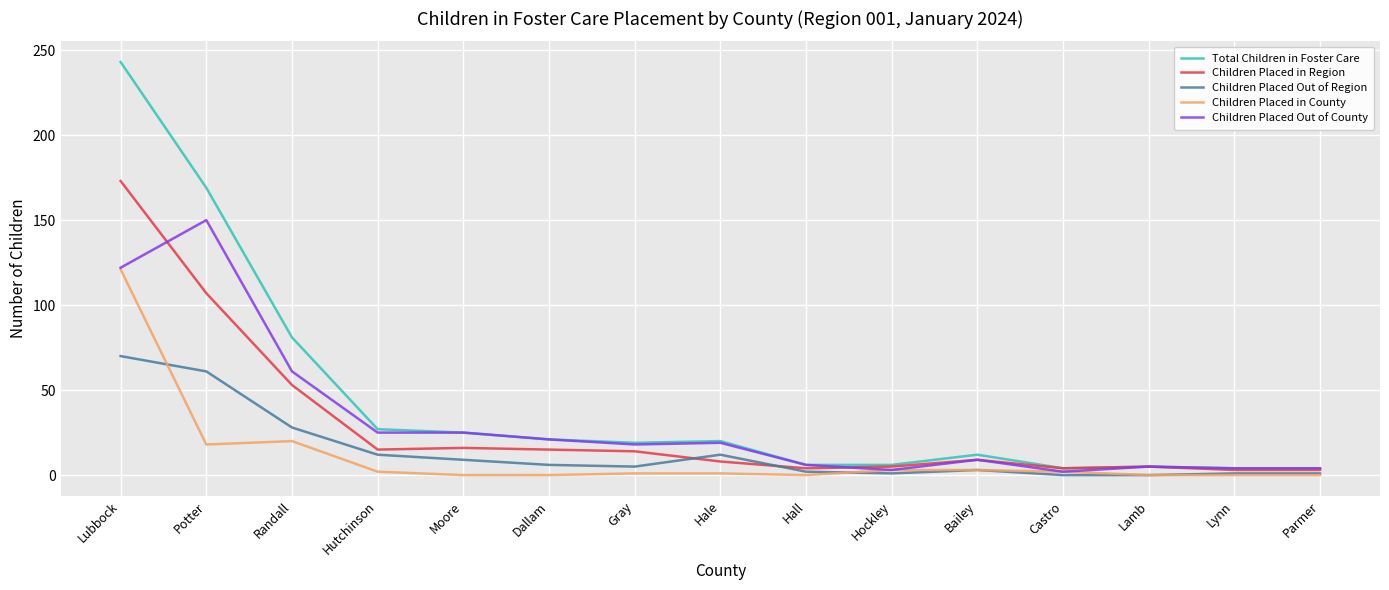

What is the lowest value of the Total Children in Foster Care series?

4